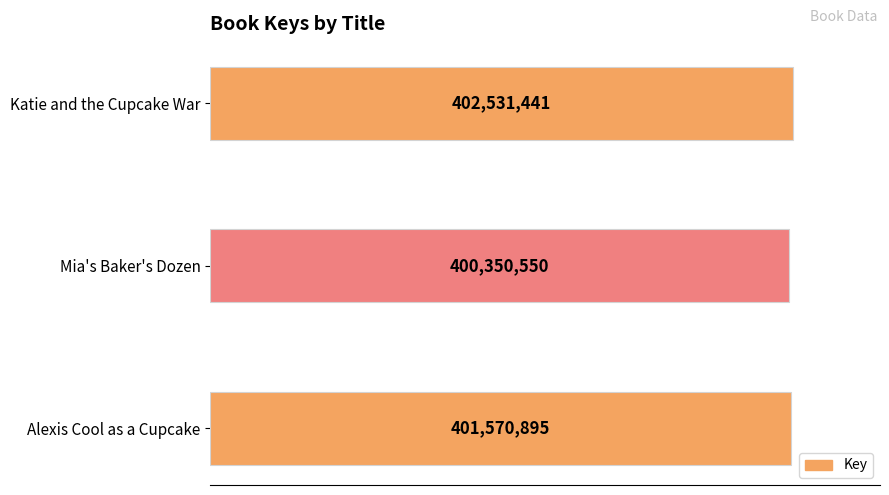

Are the bars horizontal?

Yes